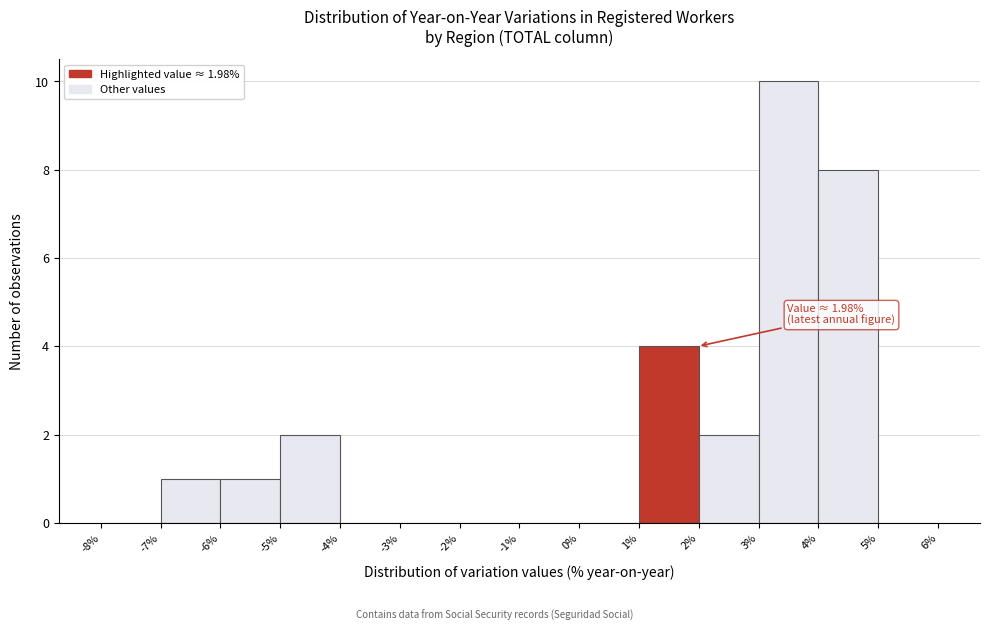

Over which range of the x-axis is the bar tallest?

3% to 4%